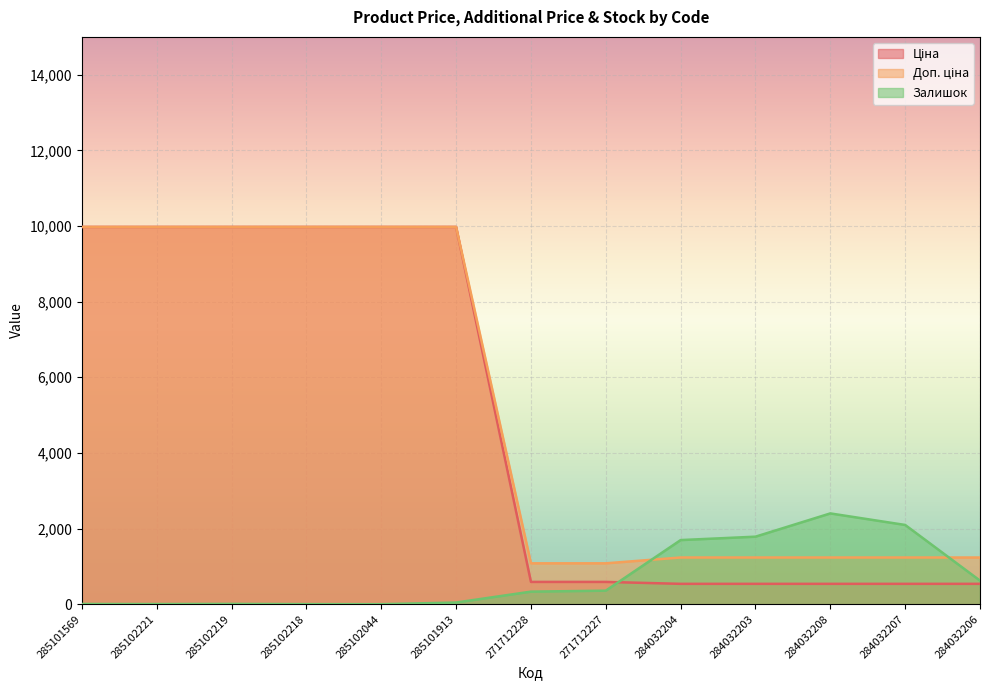

Count the number of data series in this chart.

3